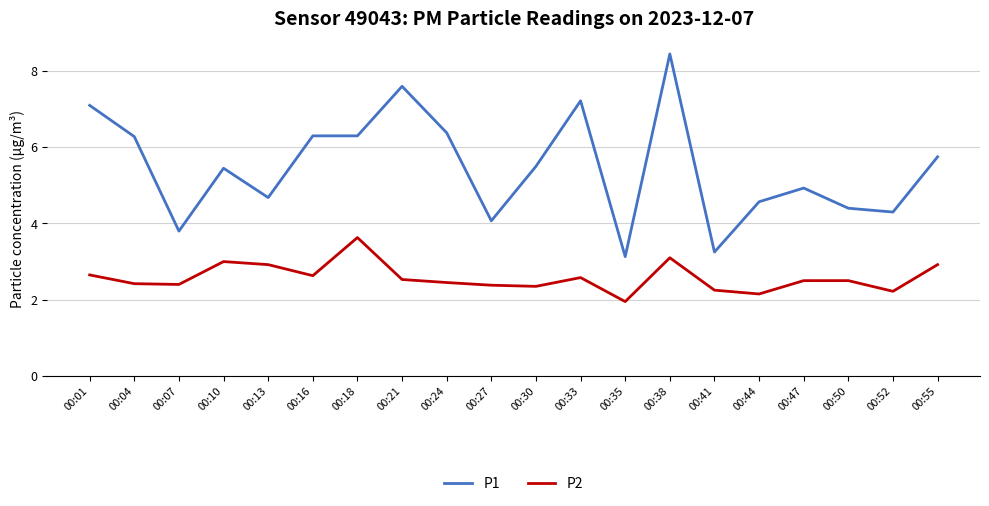

Does the chart have visible grid lines?

Yes